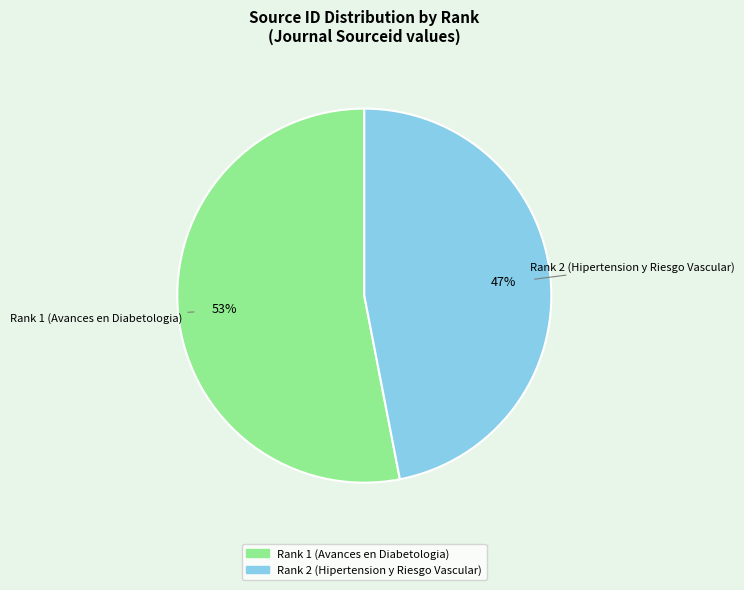

Does Rank 2 (Hipertension y Riesgo Vascular) represent more than half of the total?

No